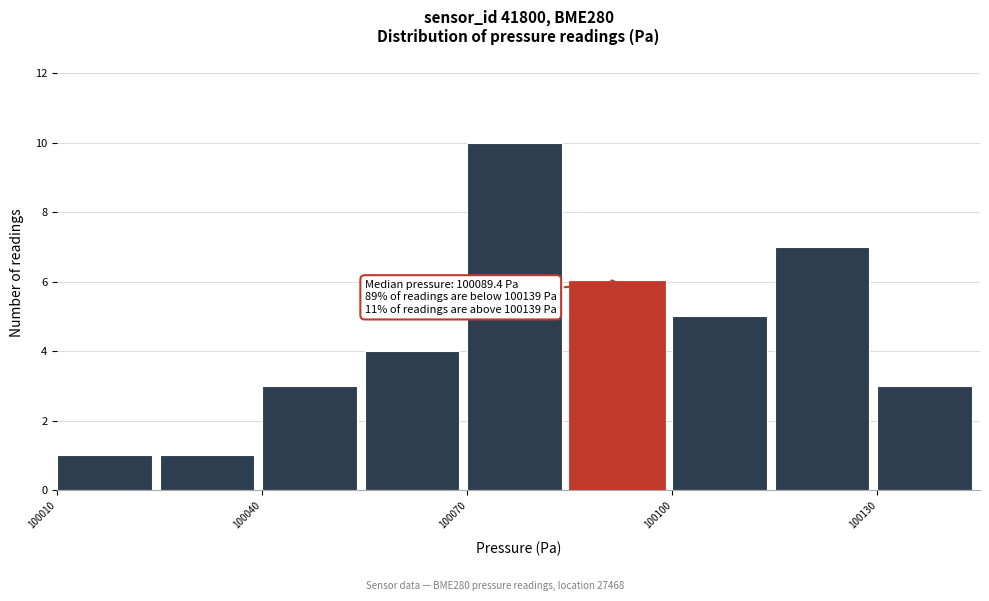

Around what value on the x-axis is the tallest bar? Give the approximate position of its centre, as read against the axis.

100075